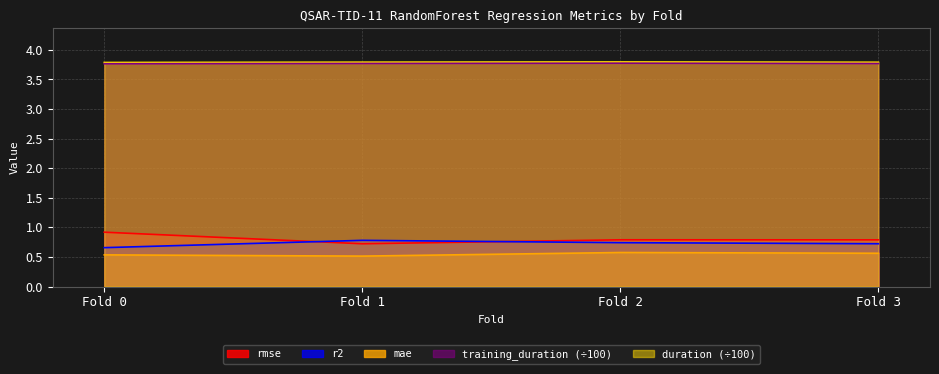

At which category does rmse reach its first local peak?

Fold 2